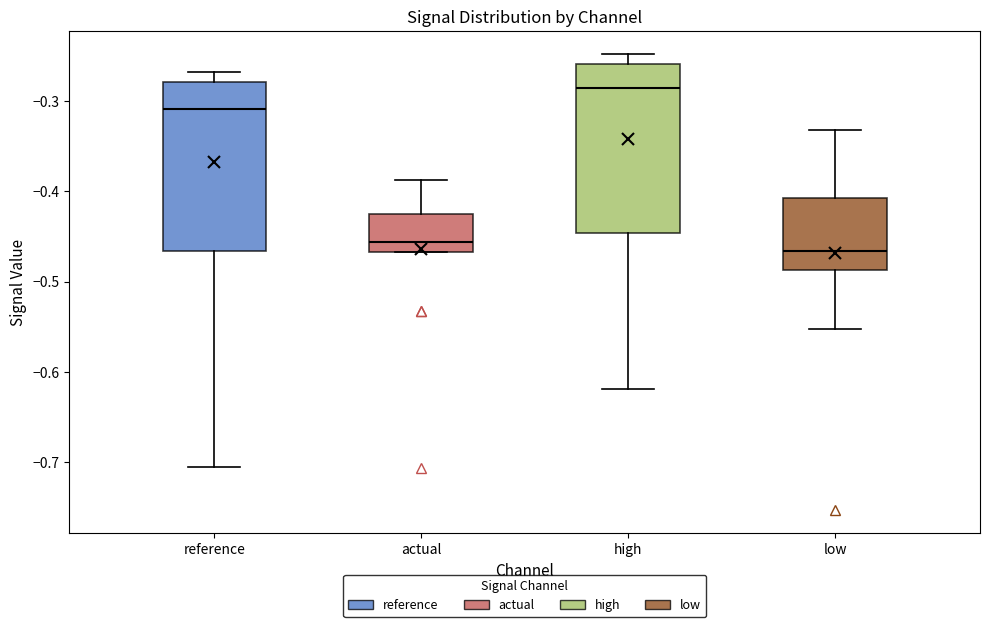

Reading left to right, read every box against the y-axis: the position of its median line, the range the box covers, and the ends of its whiskers. The values are not printed on the chart, so give them approximately, as read against the axis.

reference: median -0.31, box -0.47 to -0.28, whiskers -0.71 to -0.27
actual: median -0.46, box -0.47 to -0.43, whiskers -0.47 to -0.39
high: median -0.29, box -0.45 to -0.26, whiskers -0.62 to -0.25
low: median -0.47, box -0.49 to -0.41, whiskers -0.55 to -0.33